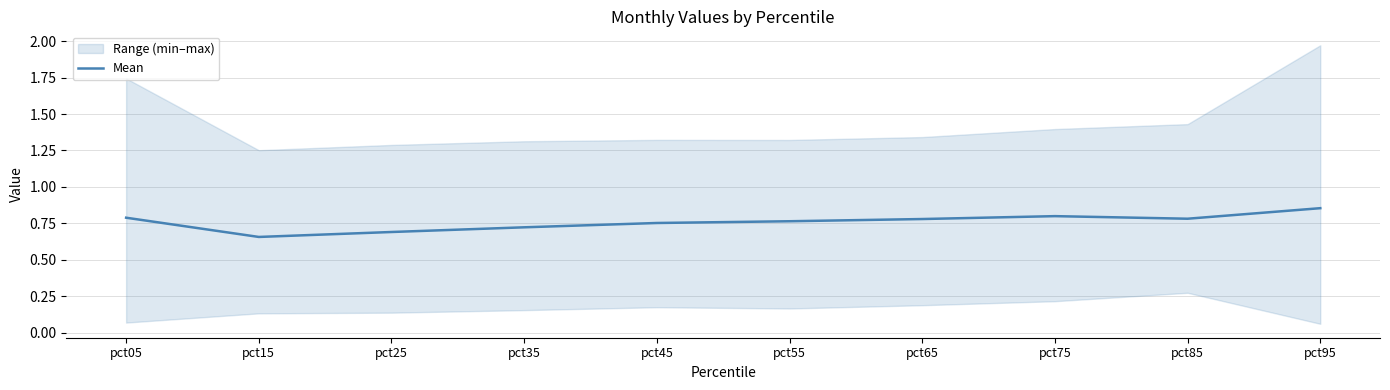

What is the sum of all values?

7.6